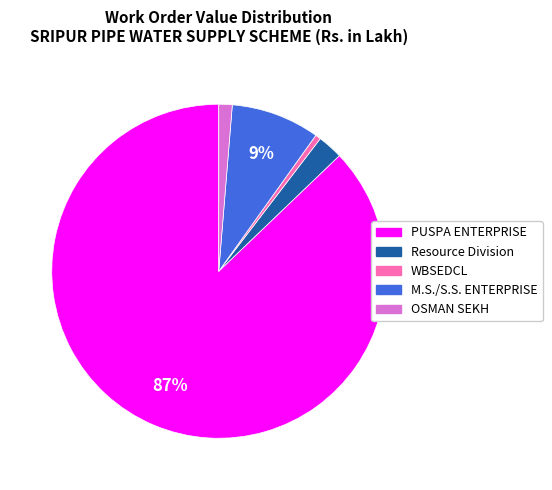

How many segments does this pie chart have?

5